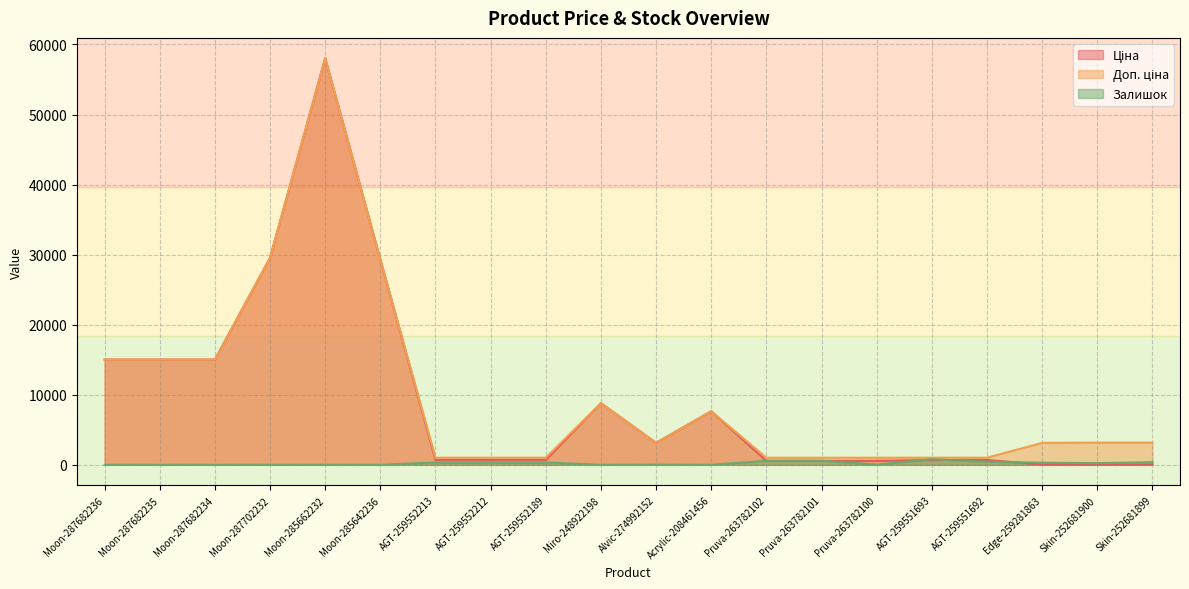

At which category is the sum across all series the highest?

Moon-285662232